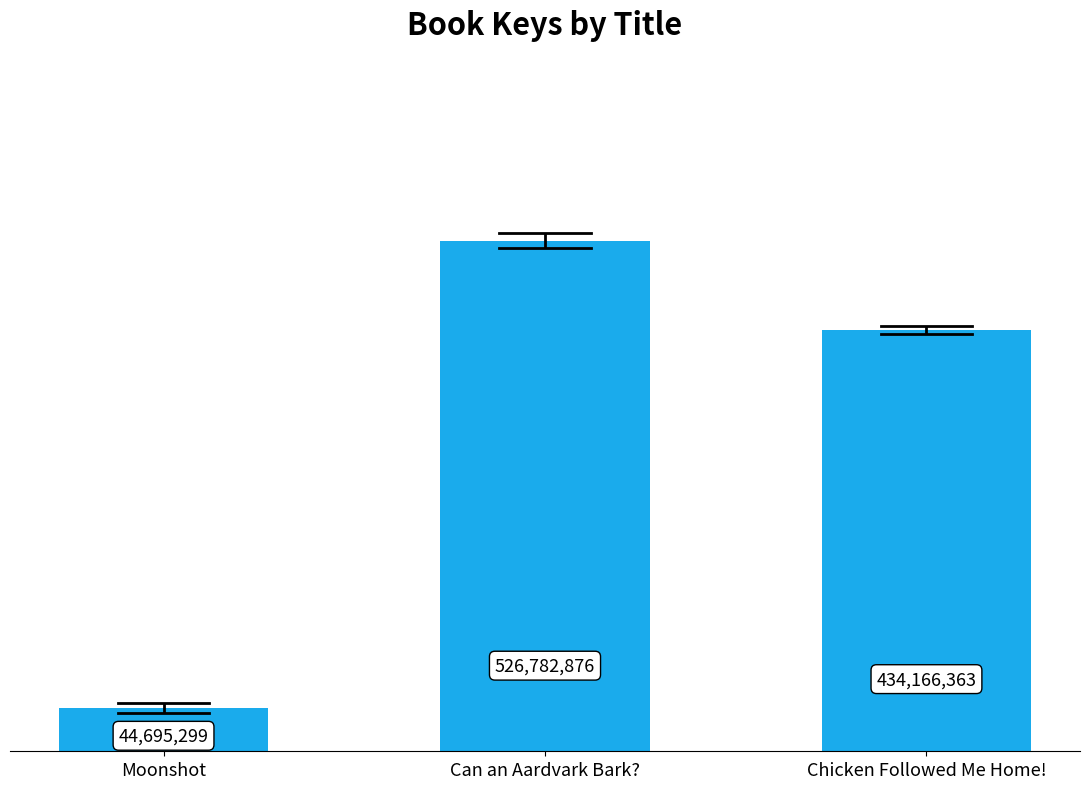

What is the change in value from Moonshot to Can an Aardvark Bark??

+482087577